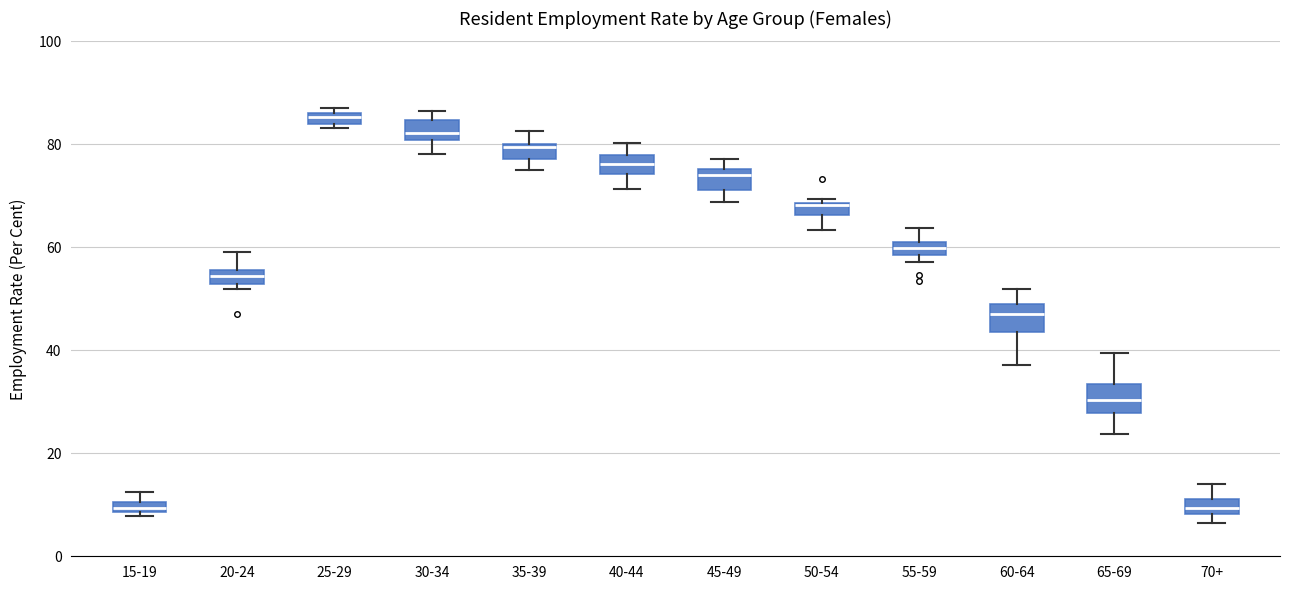

Where is the upper edge of the box for 20-24 on the y-axis? The values are not printed on the chart, so give them approximately, as read against the axis.

56